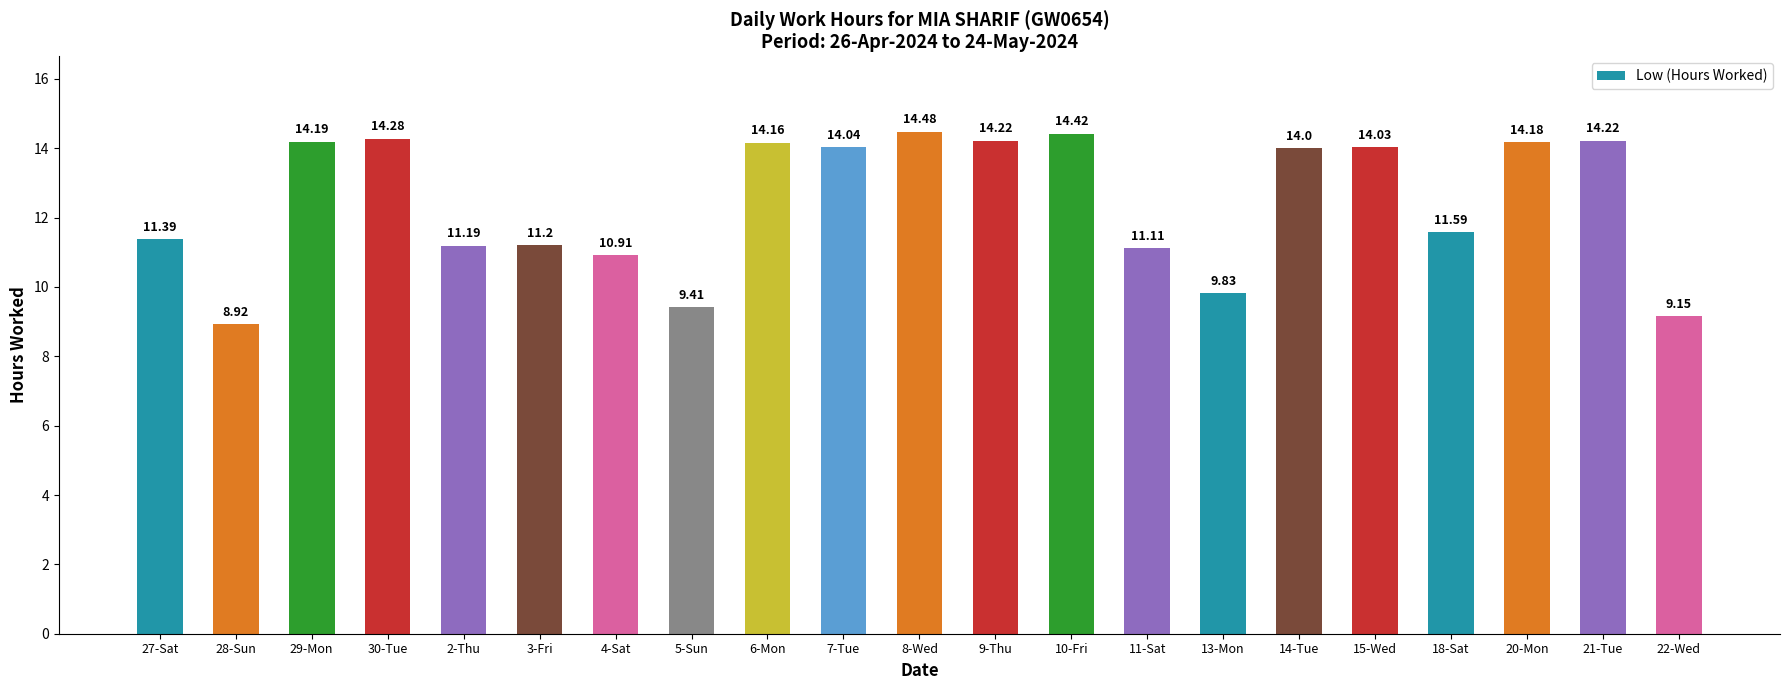

Approximately how many times larger is the value at 29-Mon compared to 2-Thu?

1.3